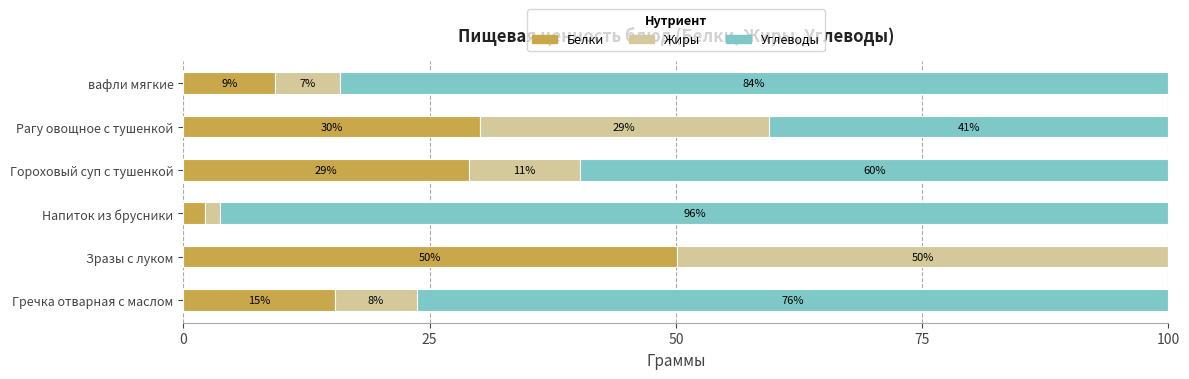

True or false: Белки has a value of 9.3 at вафли мягкие.

True